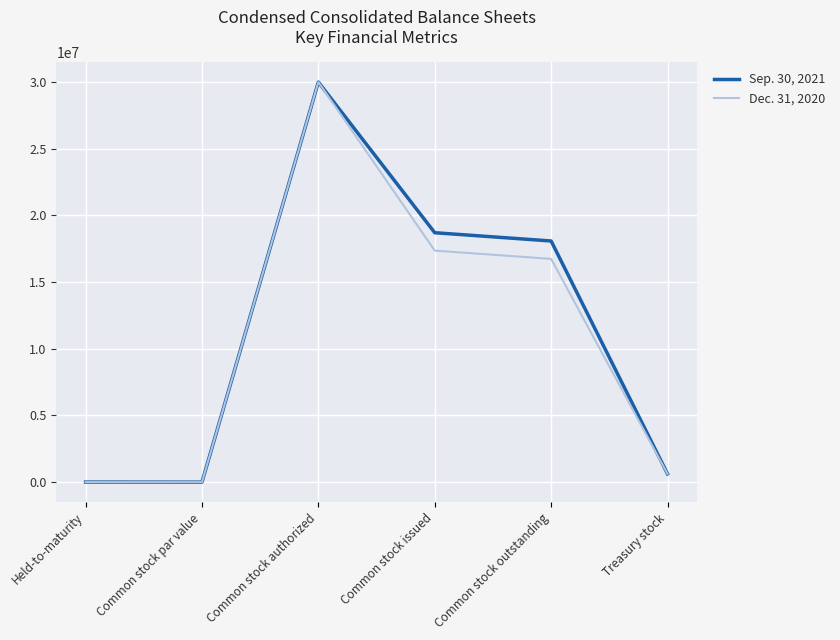

At which category does the chart reach its peak across all series?

Common stock authorized